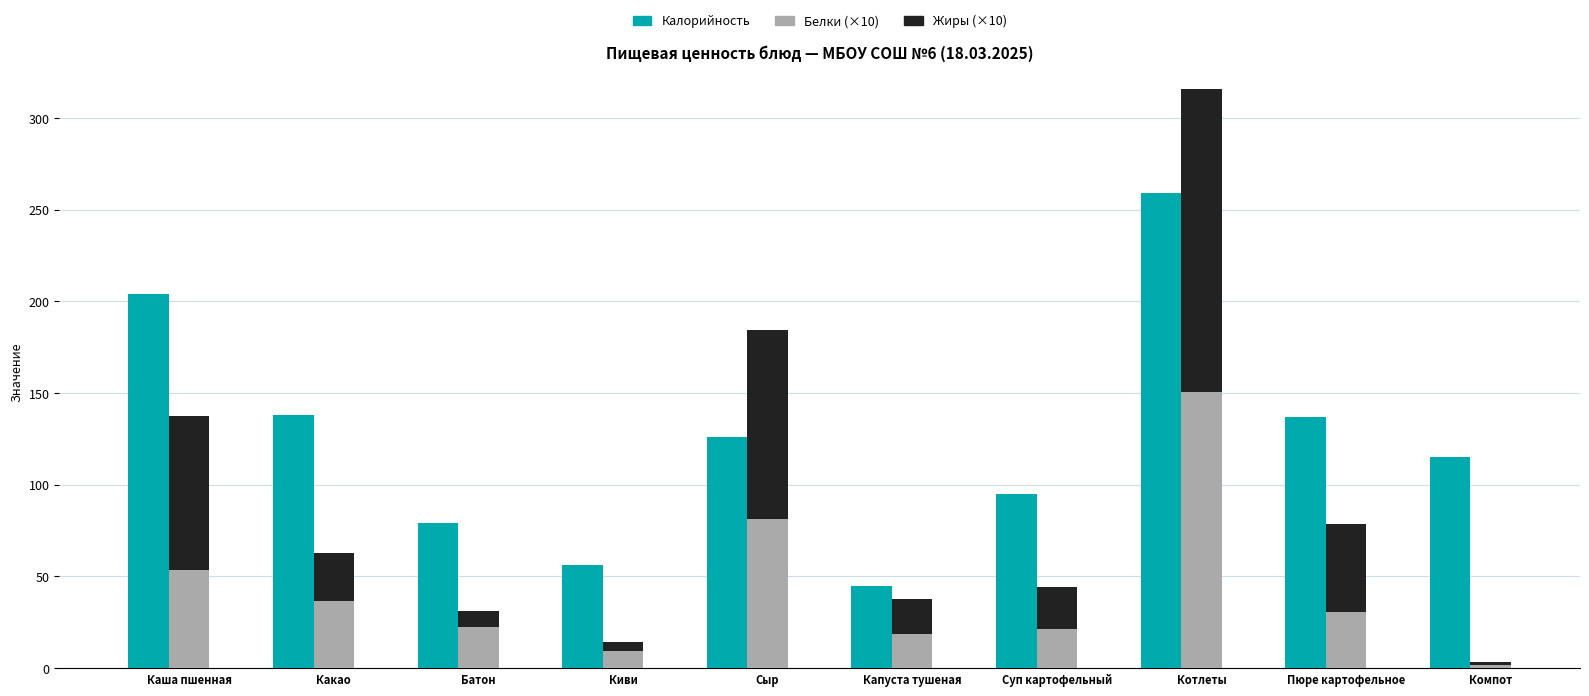

Which series has the widest spread of values?

Калорийность